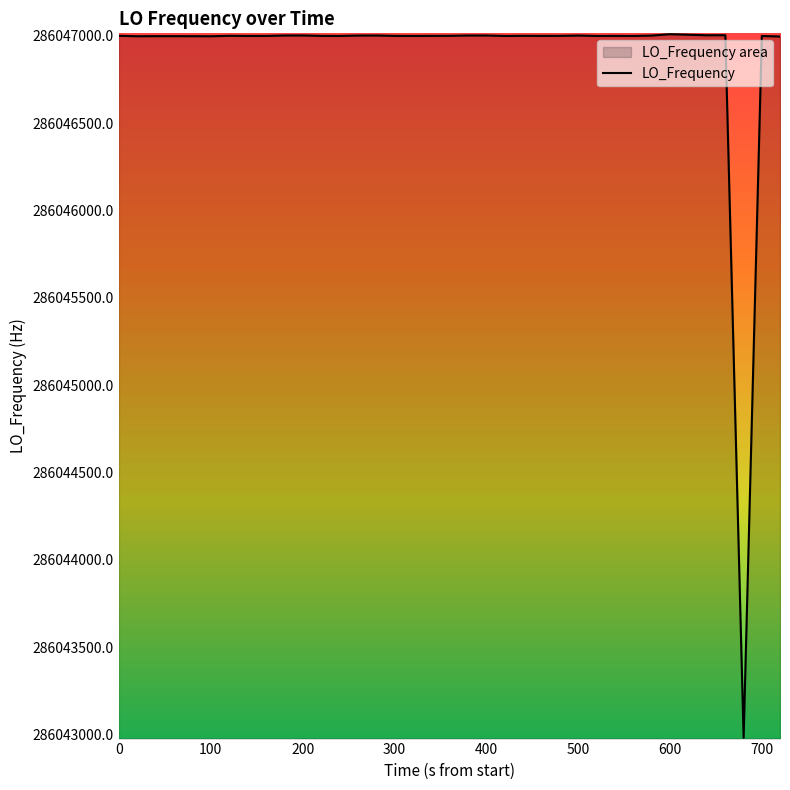

What is the greatest value displayed?

286047009.9